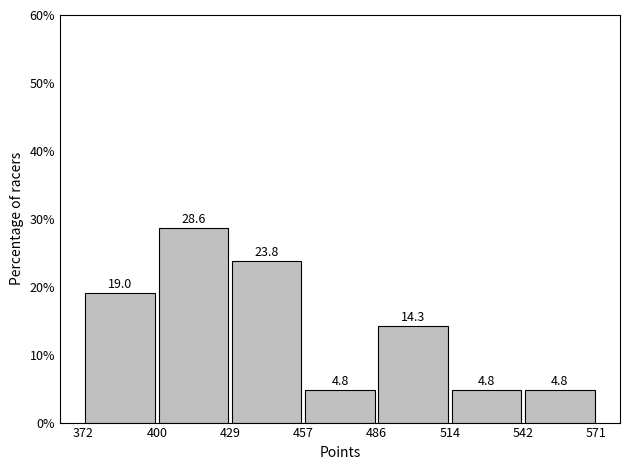

How tall is the bar that spans 486 to 514 on the x-axis?

14.3